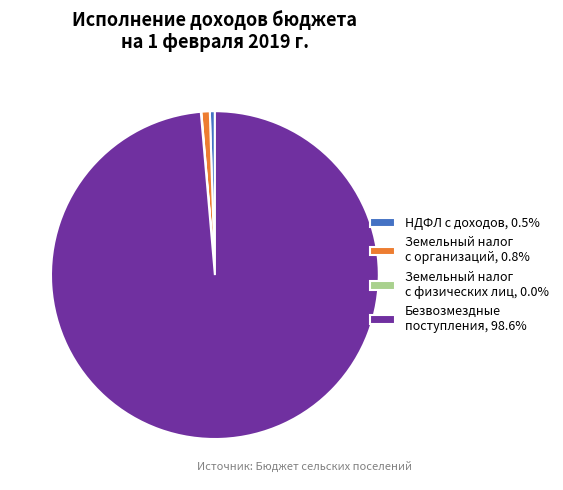

Is Безвозмездные поступления, 98.6% the majority of the pie?

Yes